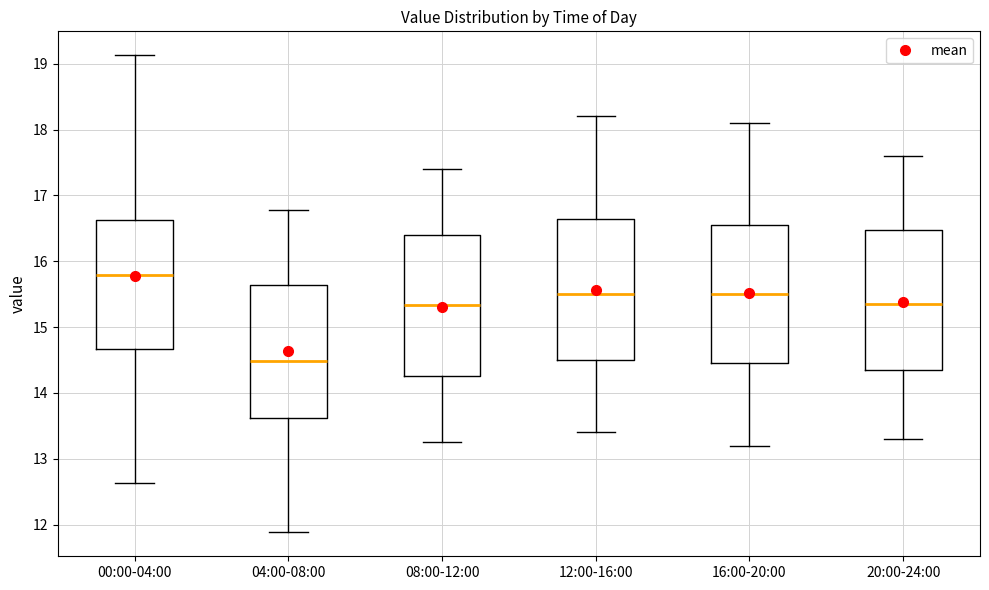

Where does the median line of the box for 20:00-24:00 sit on the y-axis? The values are not printed on the chart, so give them approximately, as read against the axis.

15.4